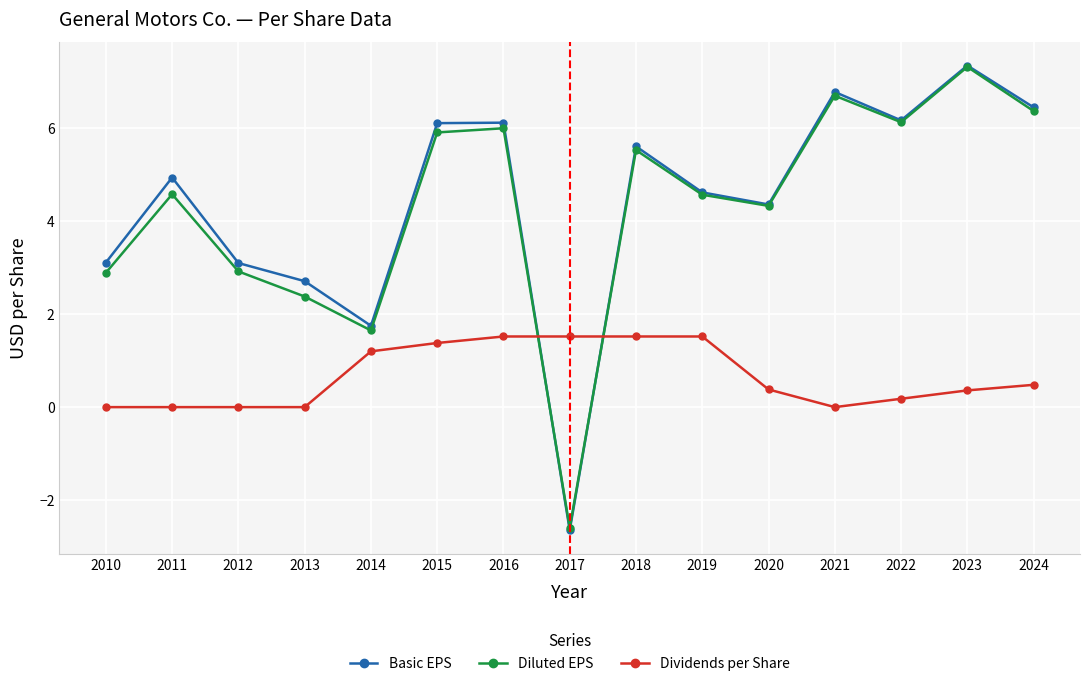

How many intersections are there between Dividends per Share and Basic EPS?

2